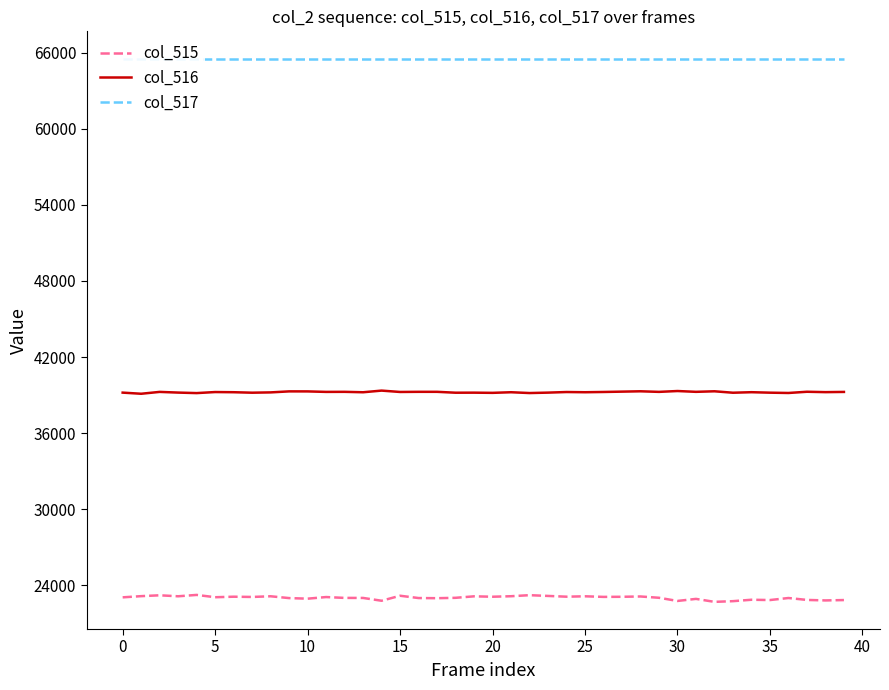

What is the label of the 12th point from the right?

28